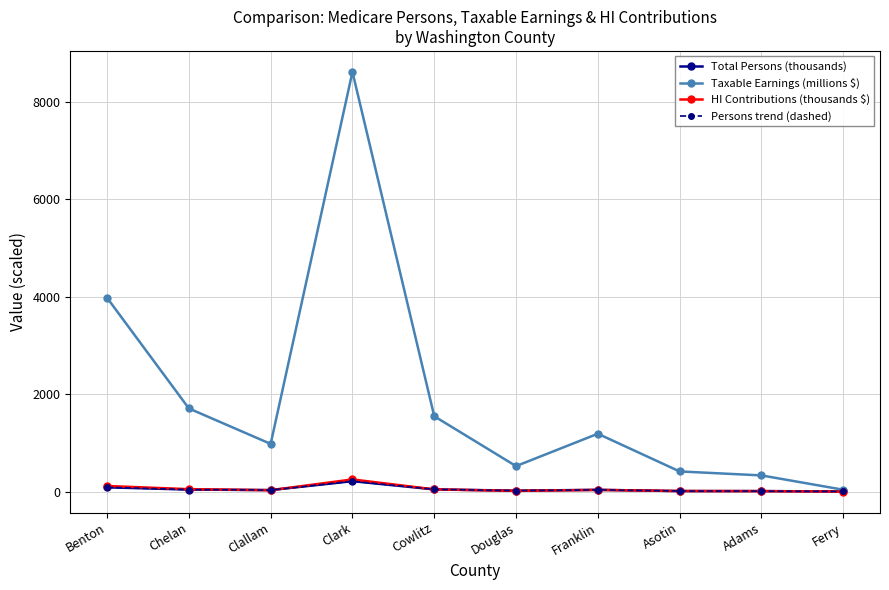

Which series ends up on top after the final intersection of Total Persons (thousands) and HI Contributions (thousands $)?

Total Persons (thousands)